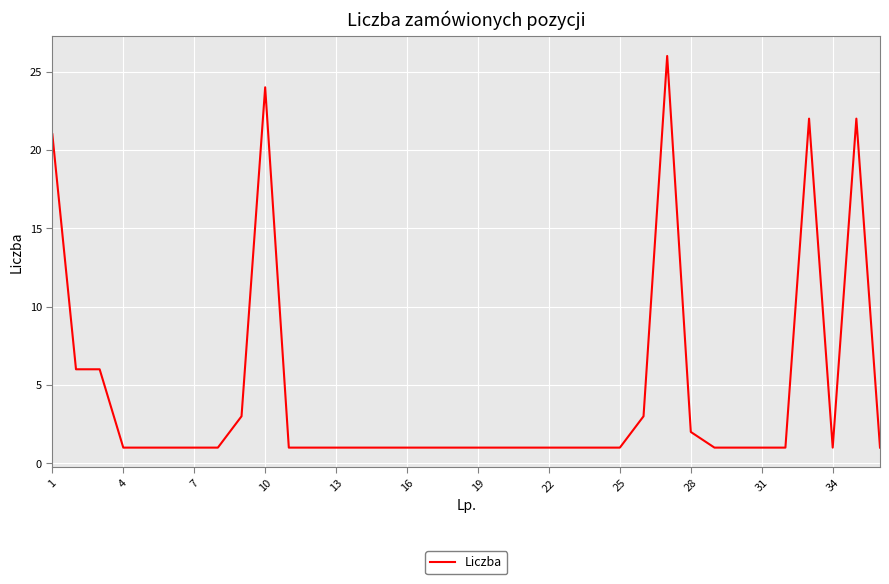

What is the maximum value shown in the chart?

26